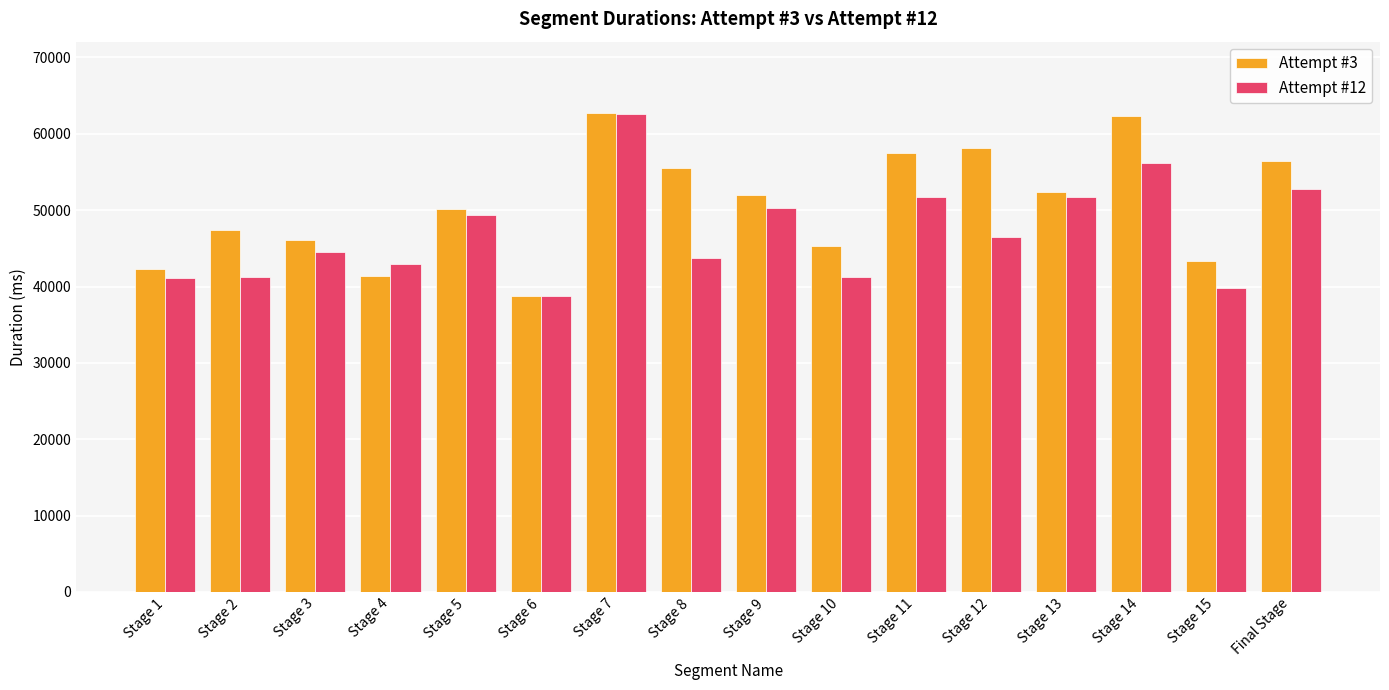

What is the sum of all Attempt #12 values?

754571